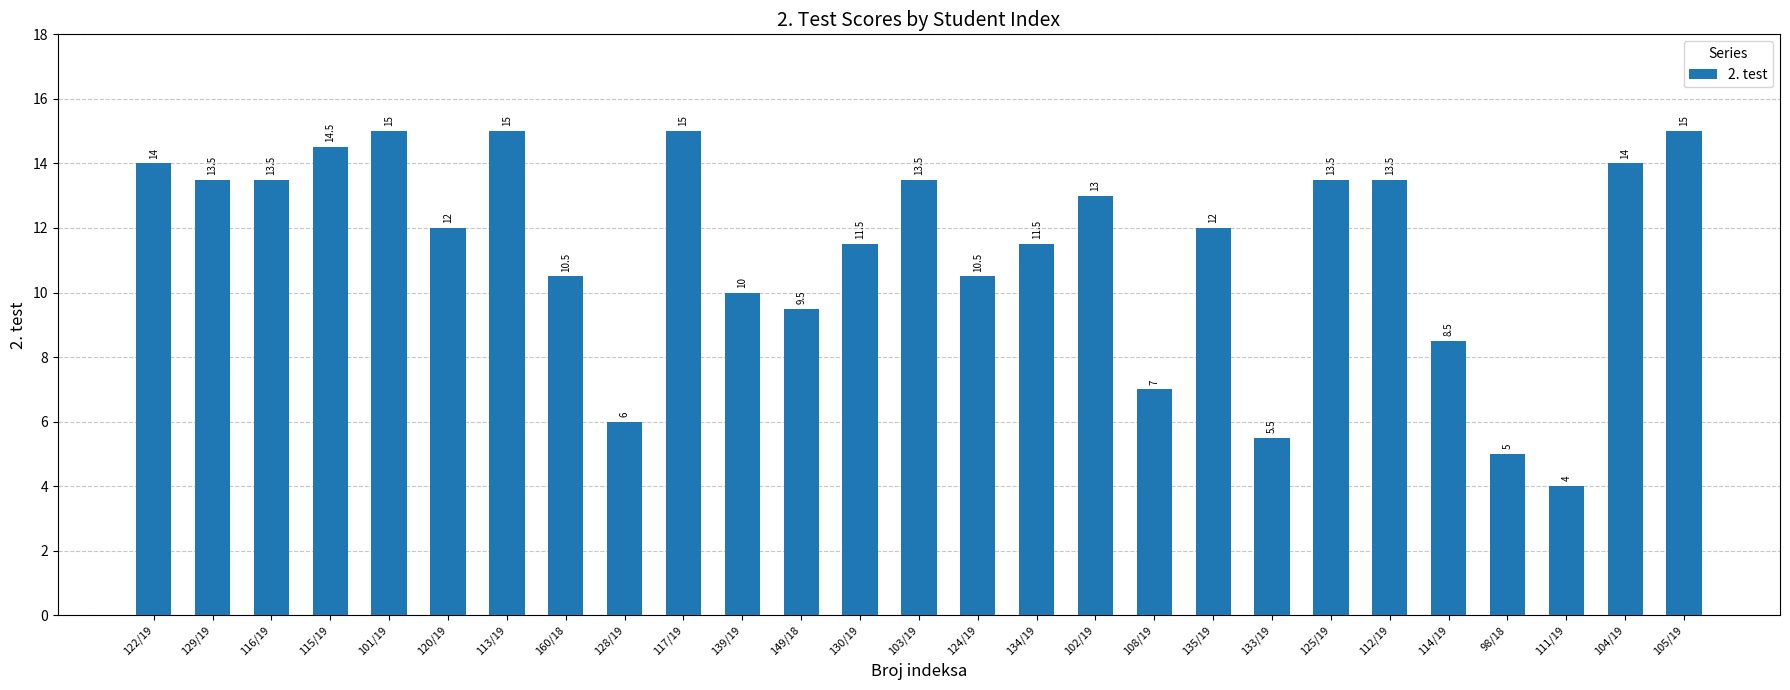

Which category has the lowest value across all series?

111/19